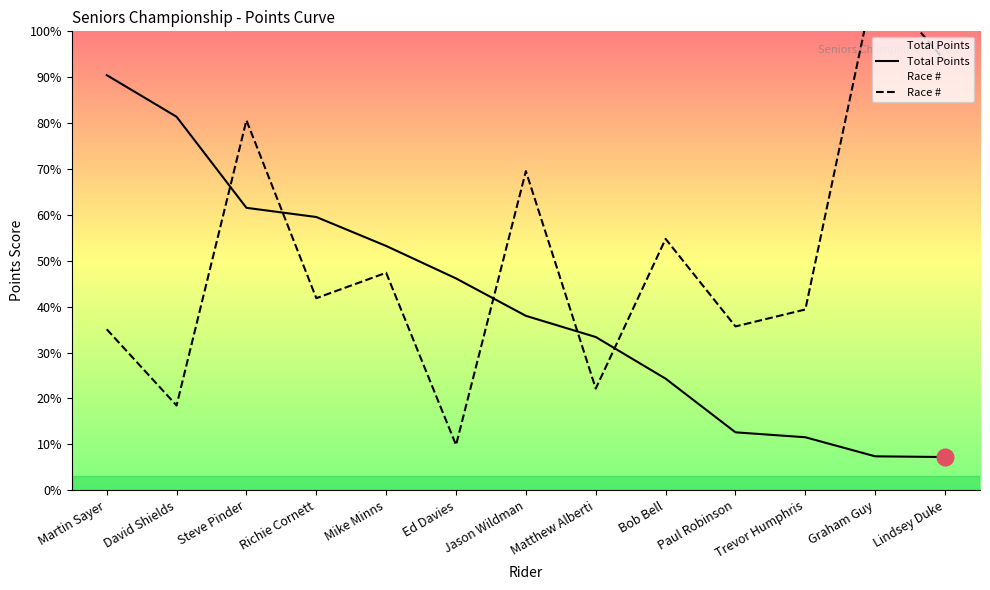

Reading left to right, list all the values displayed in this chart.

Total Points: 588	529	400	387	346	300	247	217	158	82	75	48	47
Race #: 228	120	524	272	308	64	452	144	356	232	256	724	608